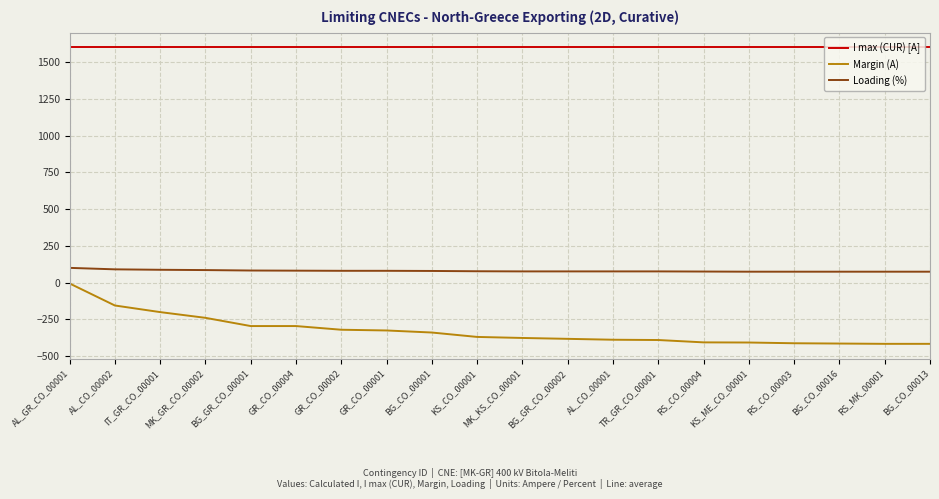

Which series has the largest range (max minus min)?

Margin (A)